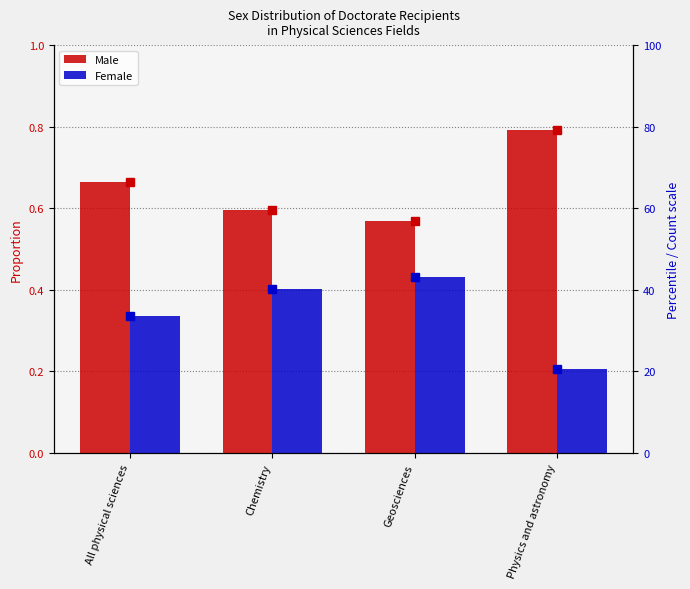

Which series has the largest total across all categories?

Male (scaled)